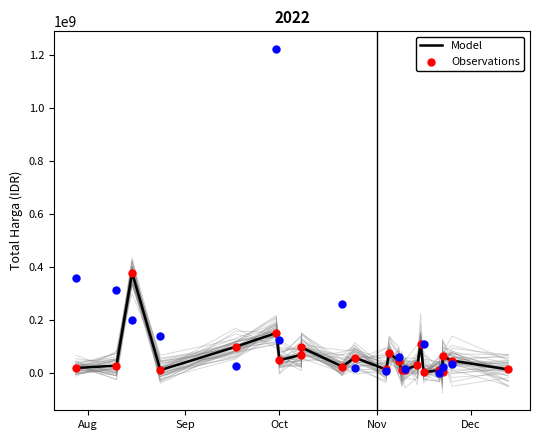

Which series contains the highest Y value?

Model